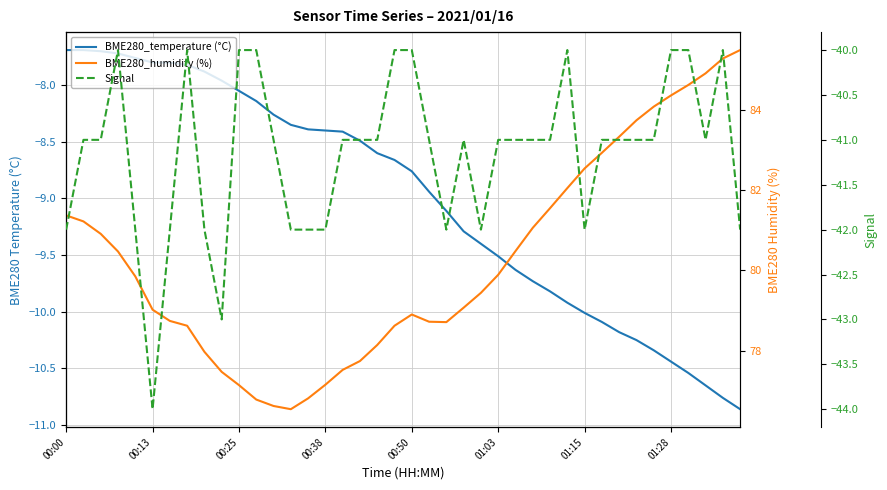

Count the number of data series in this chart.

3